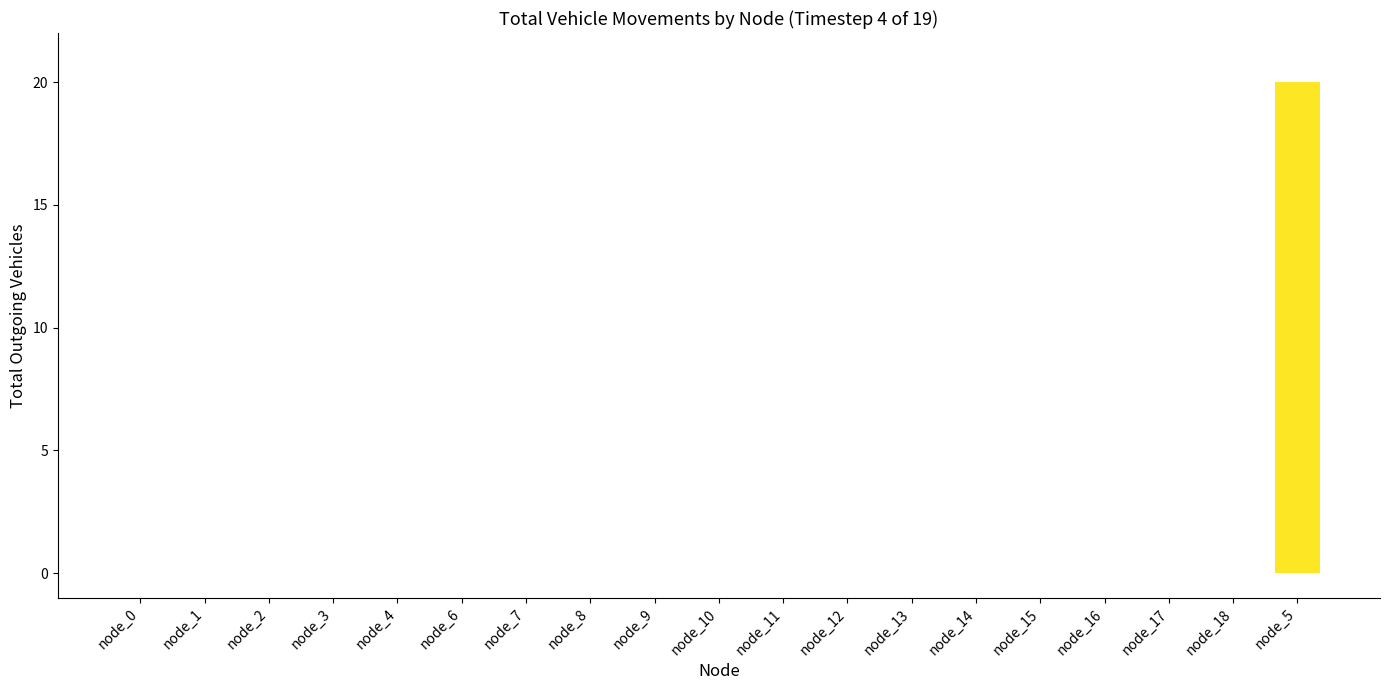

Reading right to left, what are all the values shown in this chart?

node_5=20	node_18=0	node_17=0	node_16=0	node_15=0	node_14=0	node_13=0	node_12=0	node_11=0	node_10=0	node_9=0	node_8=0	node_7=0	node_6=0	node_4=0	node_3=0	node_2=0	node_1=0	node_0=0